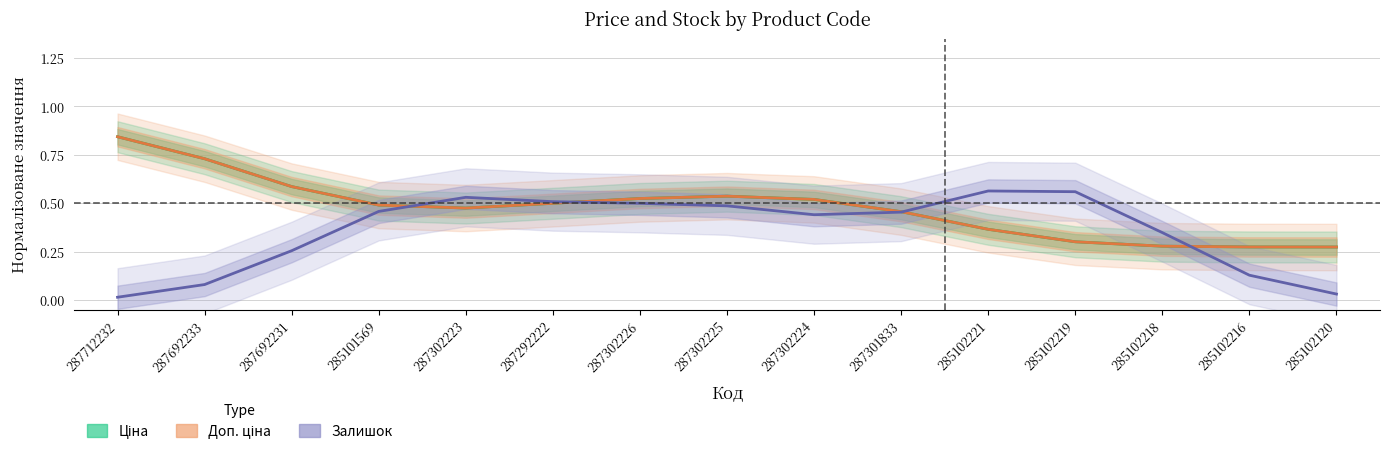

The Доп. ціна series shows 0.3 at 285102216. True or false?

True